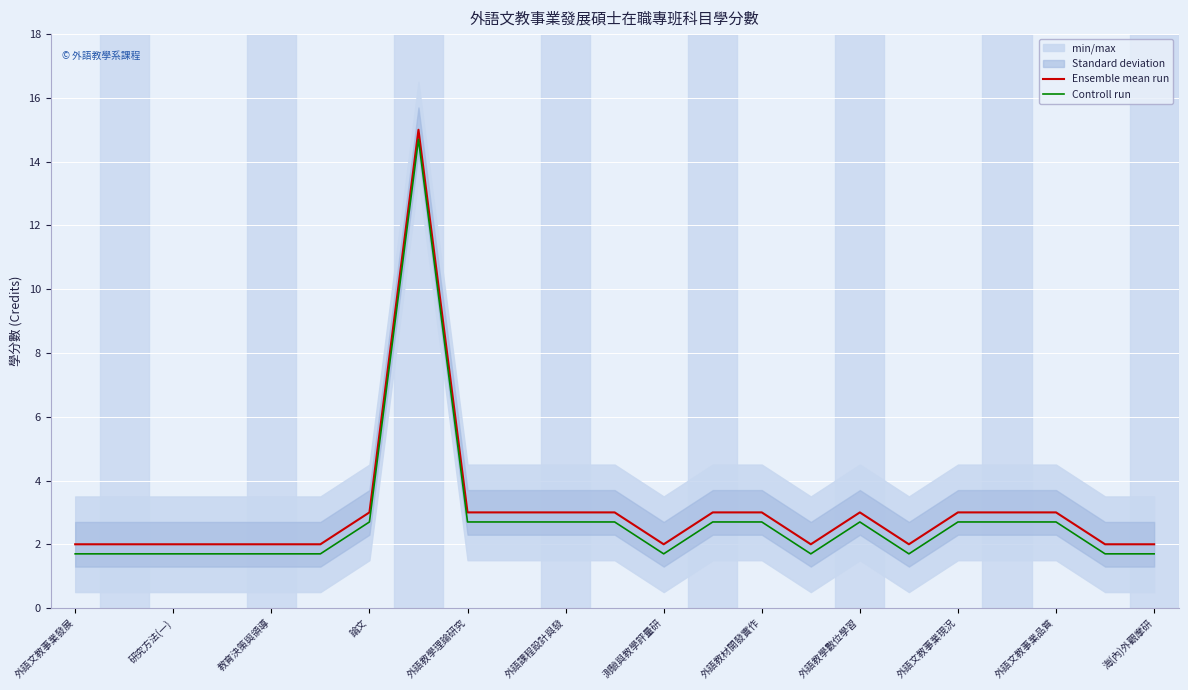

True or false: Ensemble mean run and Controll run intersect in this chart.

False